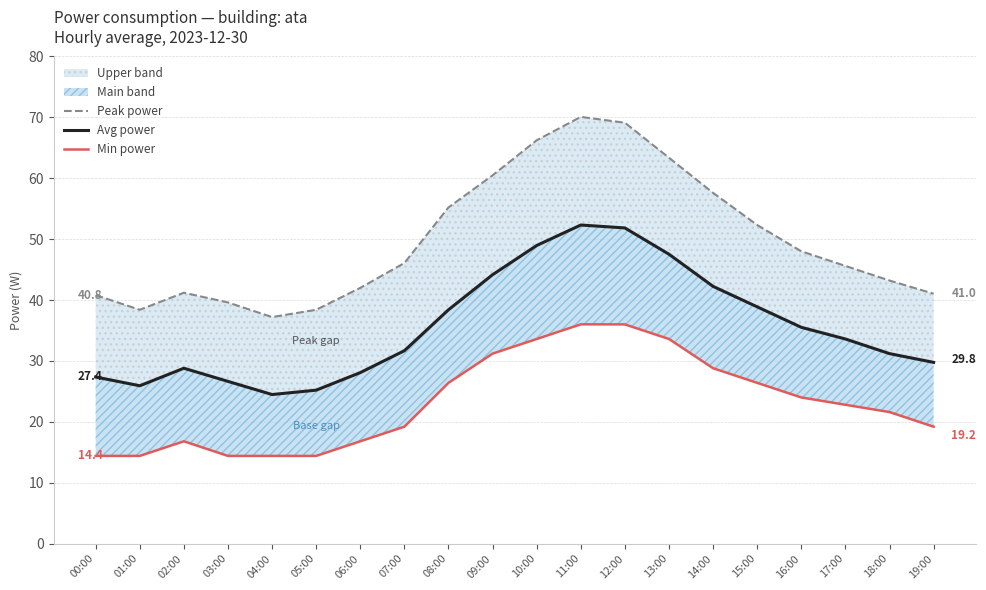

Is the value of Avg power at 03:00 greater than the value of Peak power at 00:00?

No